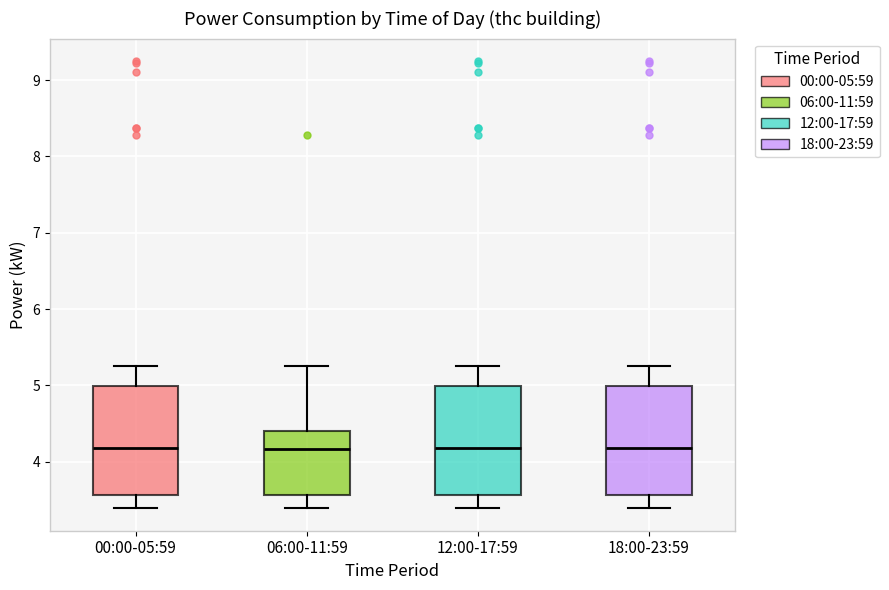

Reading left to right, read every box against the y-axis: the position of its median line, the range the box covers, and the ends of its whiskers. The values are not printed on the chart, so give them approximately, as read against the axis.

00:00-05:59: median 4.2, box 3.6 to 5.0, whiskers 3.4 to 5.3
06:00-11:59: median 4.2, box 3.6 to 4.4, whiskers 3.4 to 5.3
12:00-17:59: median 4.2, box 3.6 to 5.0, whiskers 3.4 to 5.3
18:00-23:59: median 4.2, box 3.6 to 5.0, whiskers 3.4 to 5.3